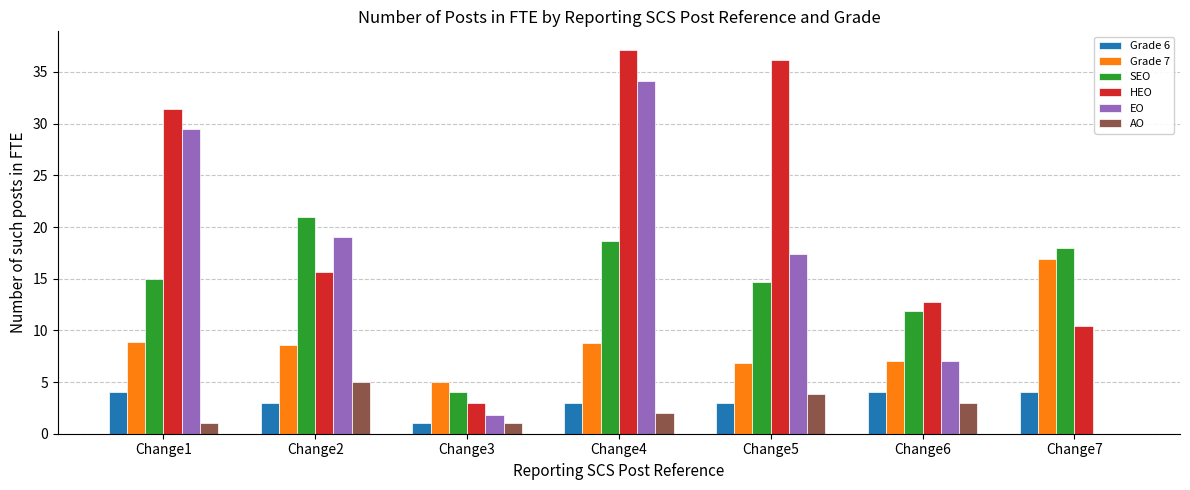

True or false: Grade 7 has a value of 16.9 at Change7.

True